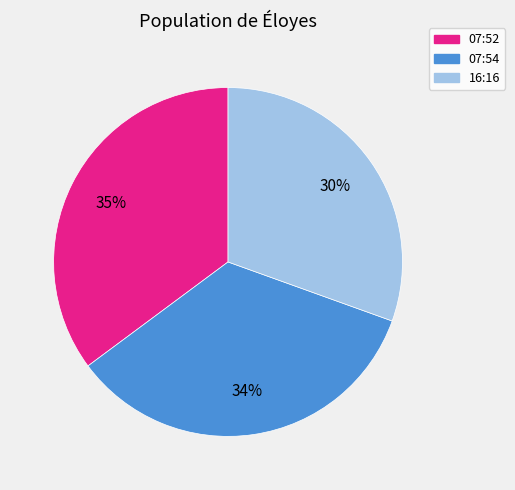

To the nearest percent, what is the difference between the largest and smallest slice percentages?

5%